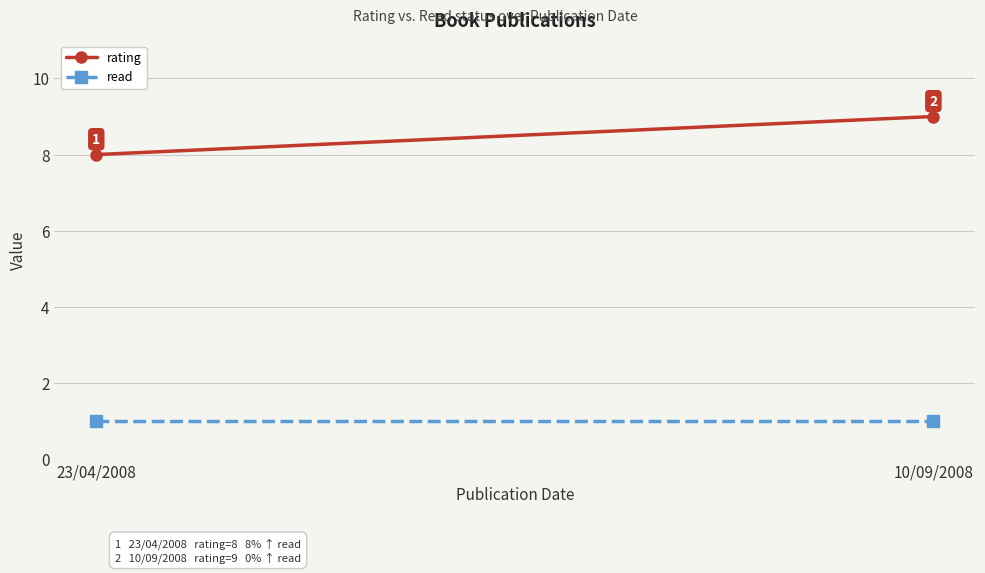

Which category has the lowest value across all series?

23/04/2008